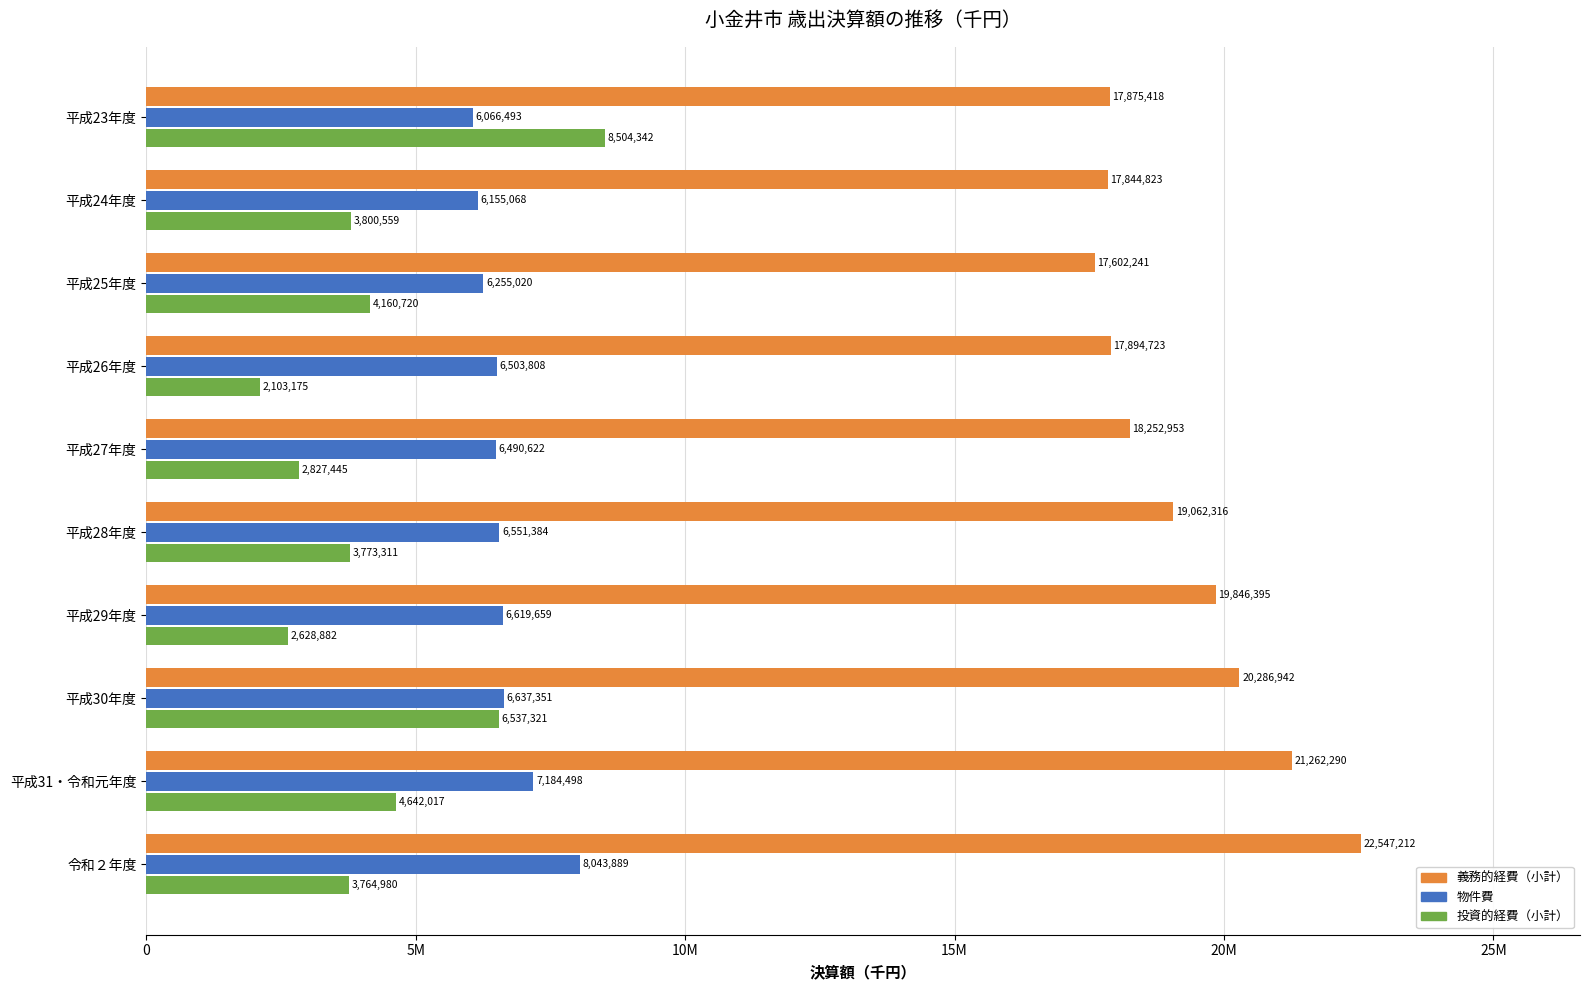

What is the value of the 投資的経費（小計） bar at the 8th from the left?

6537321